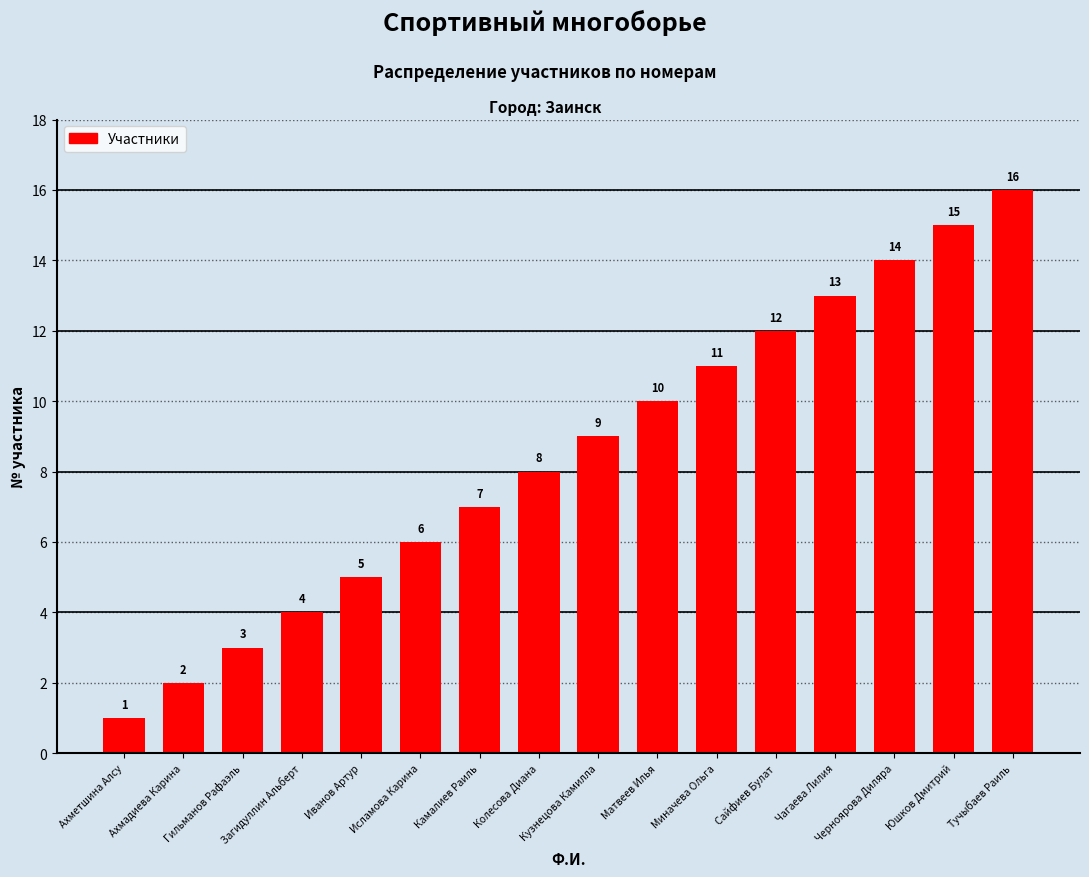

Rank the categories by value from lowest to highest.

Ахметшина Алсу, Ахмадиева Карина, Гильманов Рафаэль, Загидуллин Альберт, Иванов Артур, Исламова Карина, Камалиев Раиль, Колесова Диана, Кузнецова Камилла, Матвеев Илья, Миначева Ольга, Сайфиев Булат, Чагаева Лилия, Черноярова Диляра, Юшков Дмитрий, Тучыбаев Раиль